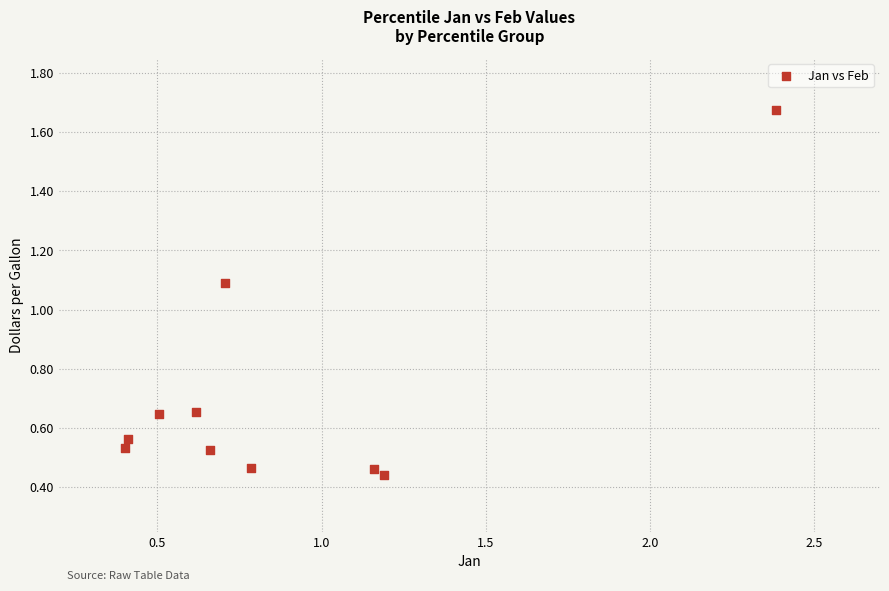

What is the average X value?

0.9